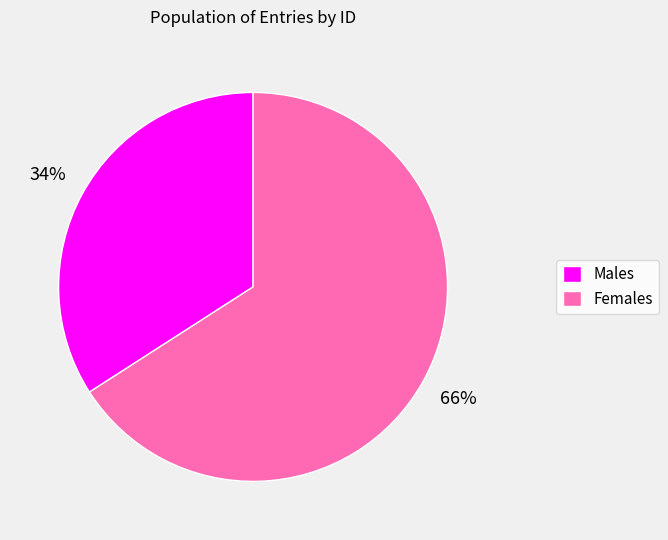

The Males slice represents 34% of the pie. True or false?

True